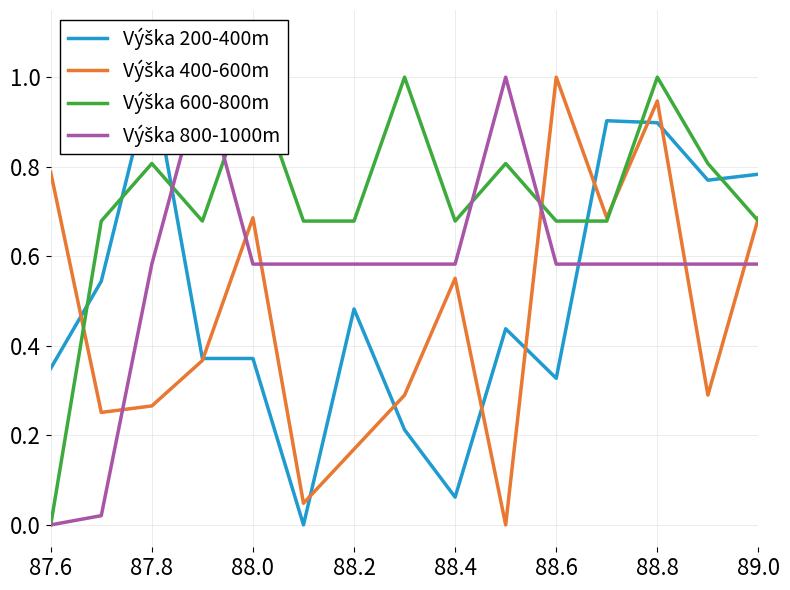

True or false: Výška 600-800m has a value of 0.2 at 87.8.

False